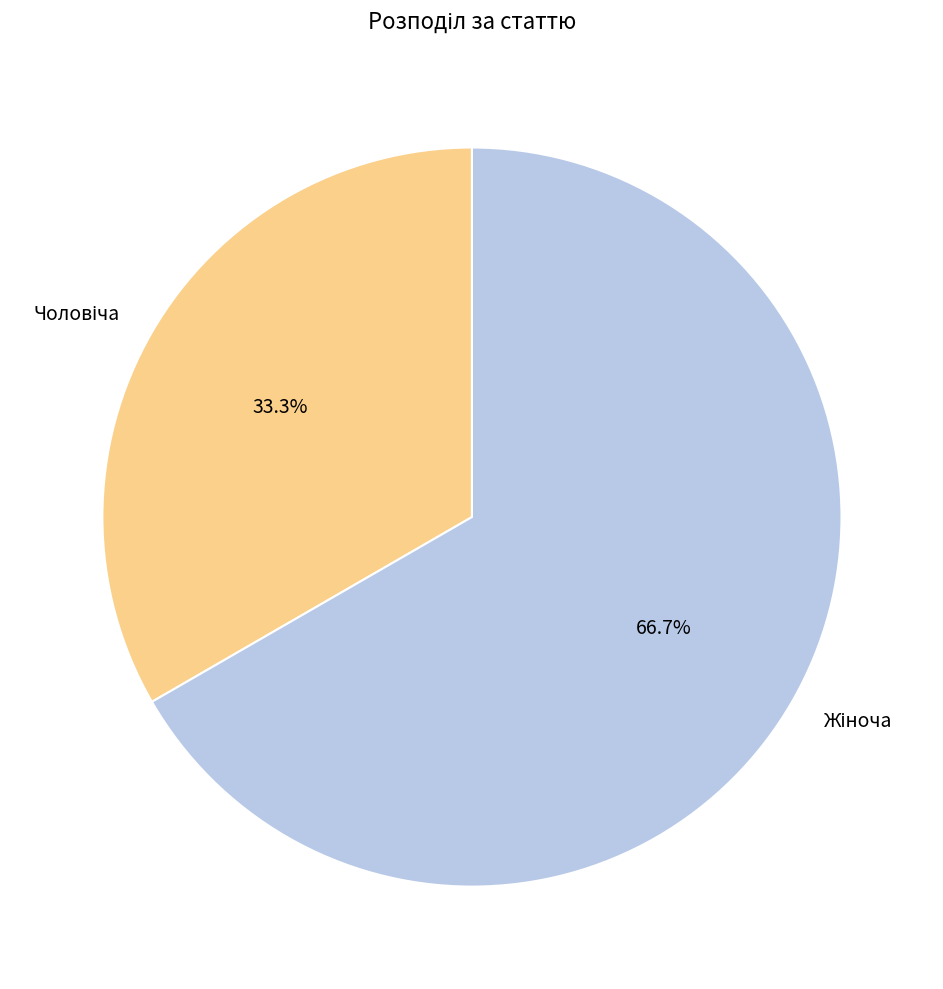

Does any single category account for the majority?

Yes